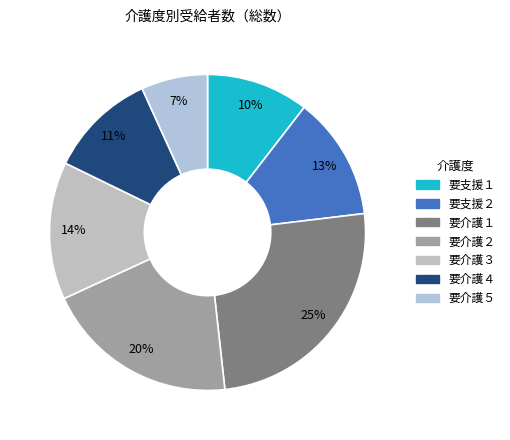

To the nearest percent, what is the difference between the 要介護５ and 要介護４ slice percentages?

4%